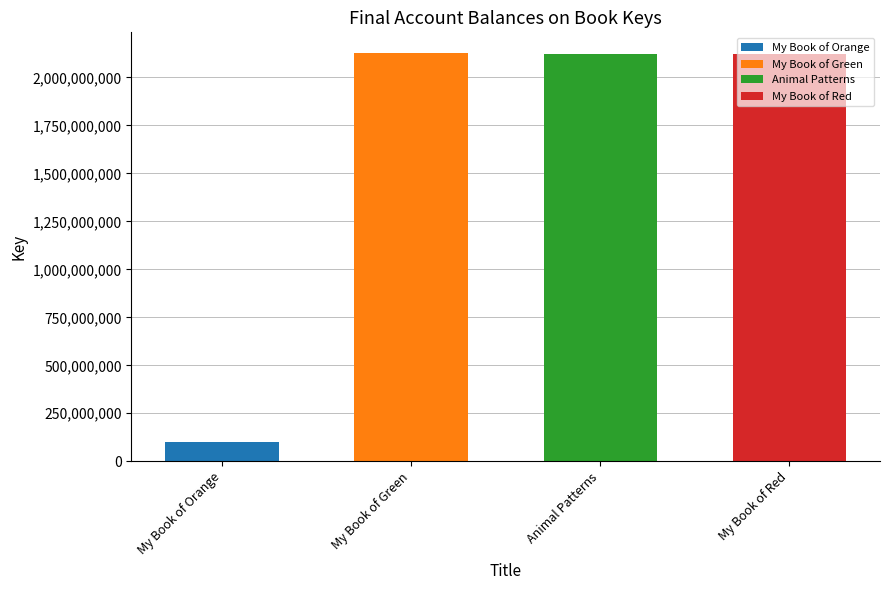

True or false: the data shows 2120384791 at Animal Patterns.

True